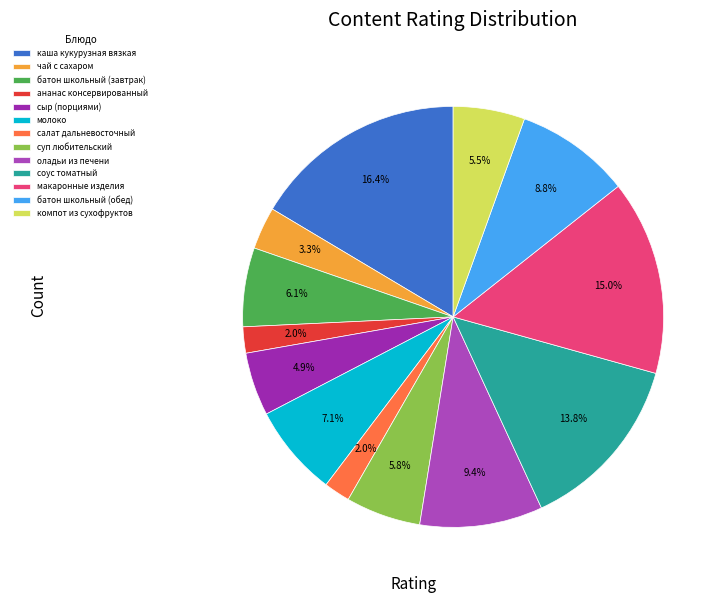

What is the smallest slice in the pie chart?

ананас консервированный